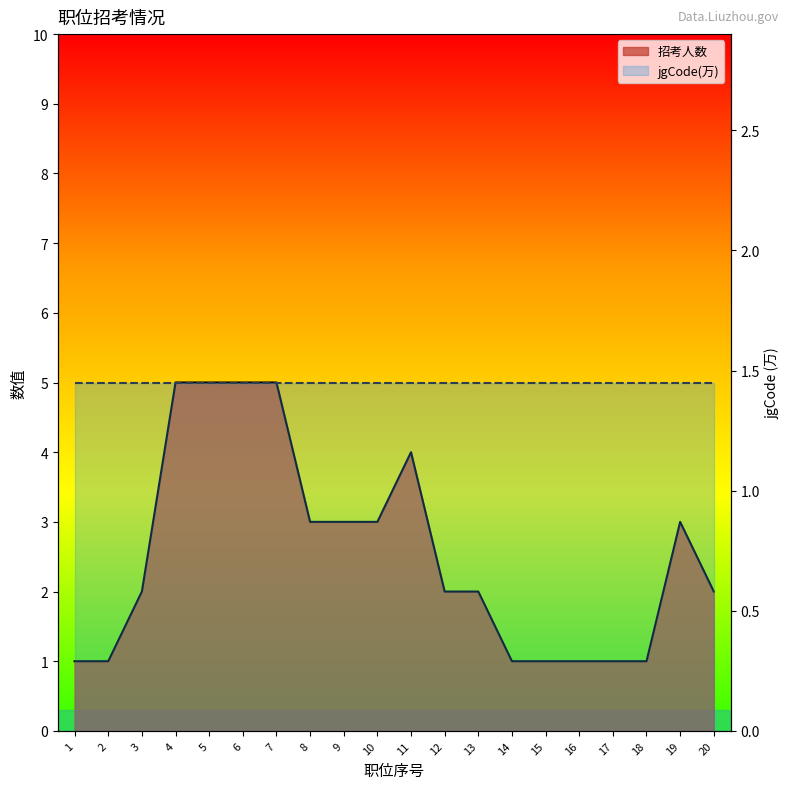

At which category does the data reach its first local peak?

11